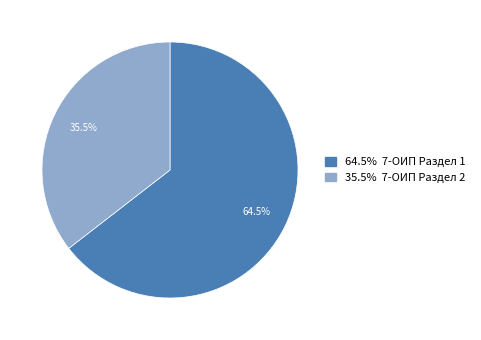

Is there a majority slice in this chart?

Yes